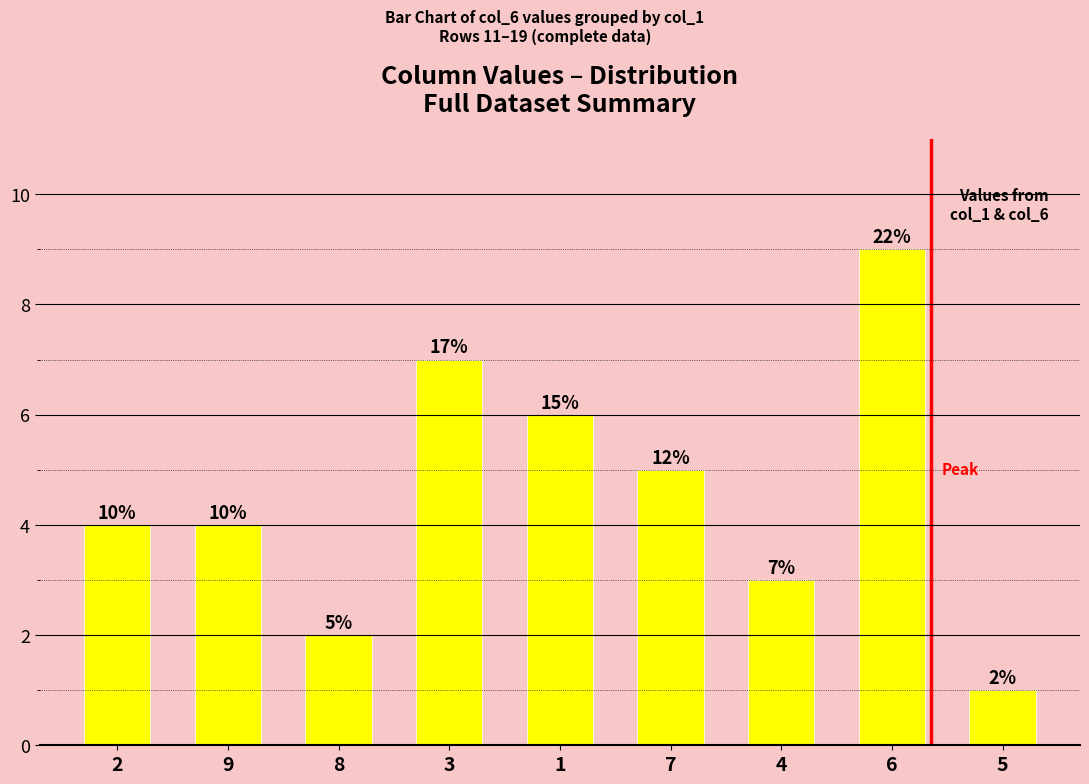

What is the difference between the values at 9 and 7?

1